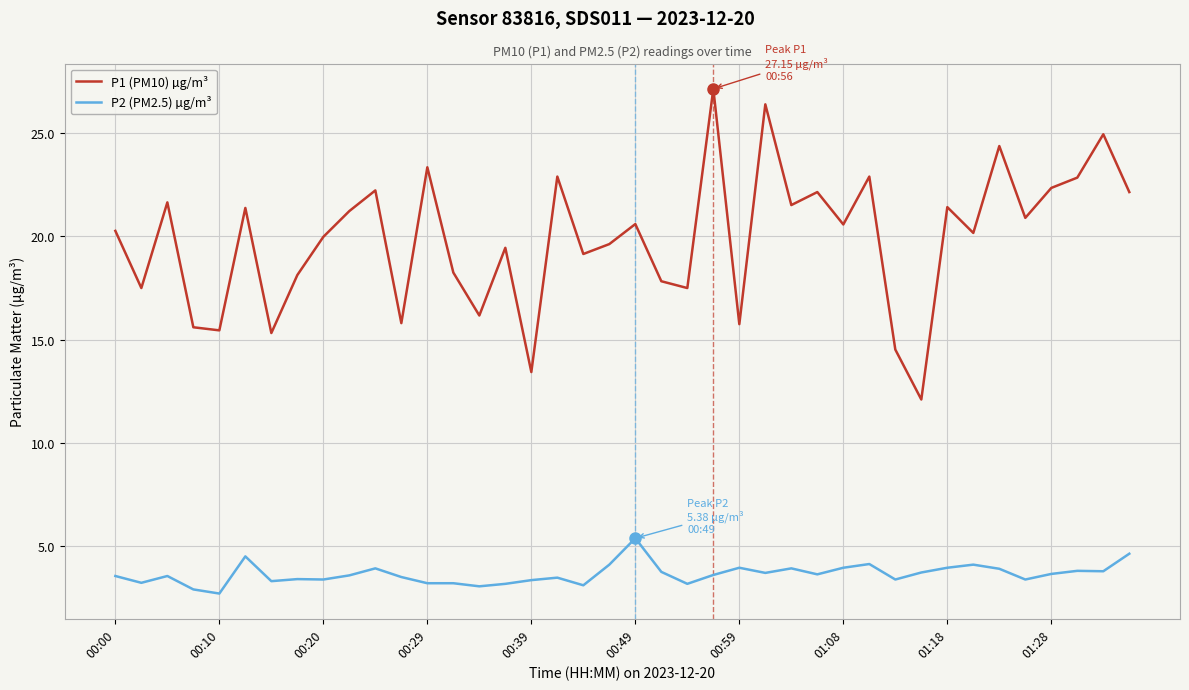

What is the lowest value of the P2 (PM2.5) µg/m³ series?

2.7